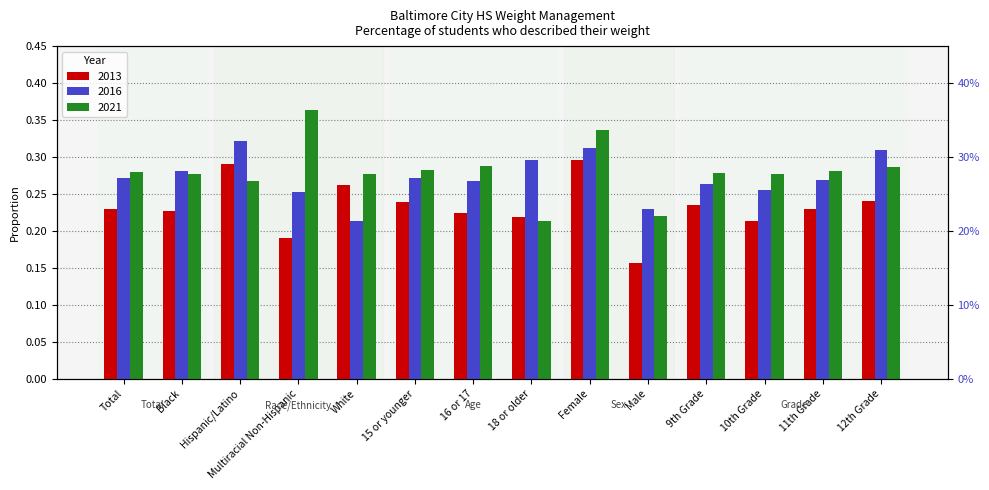

Where is 2013 nearest to the value 0?

Male